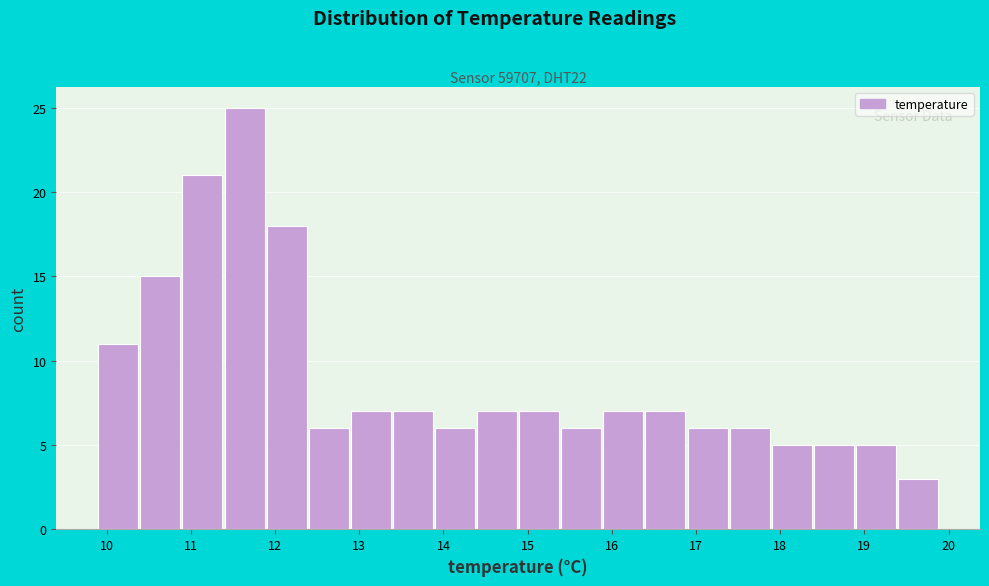

What is the height of the bar covering 12.4 to 12.9 on the x-axis? The values are not printed on the chart, so give them approximately, as read against the axis.

6